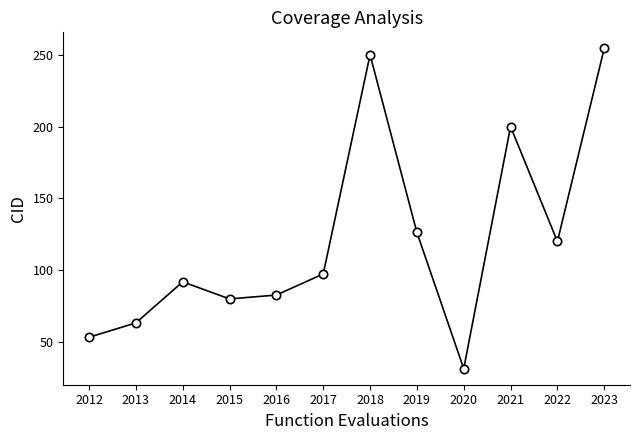

Where is the first local maximum?

2014